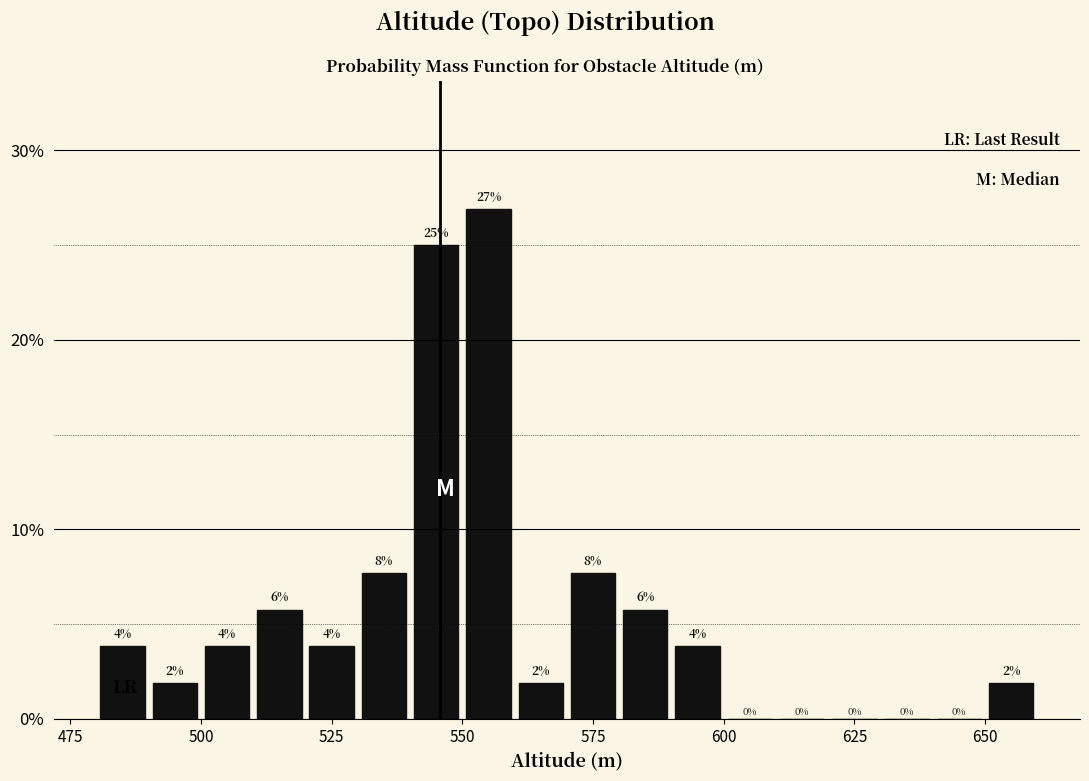

Around what value on the x-axis is the tallest bar? Give the approximate position of its centre, as read against the axis.

555